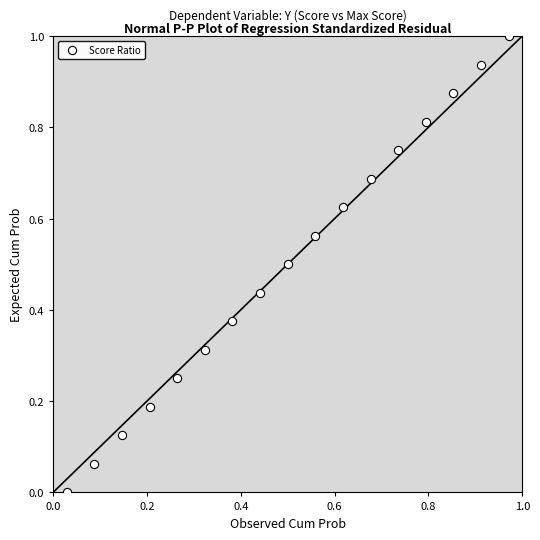

What is the range of Y values (max minus min)?

1.0